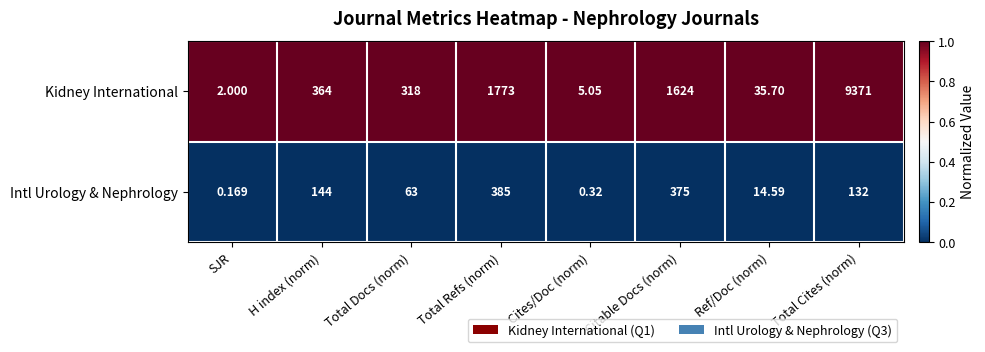

At which label is Kidney International closest to 4686?

Total Refs (norm)